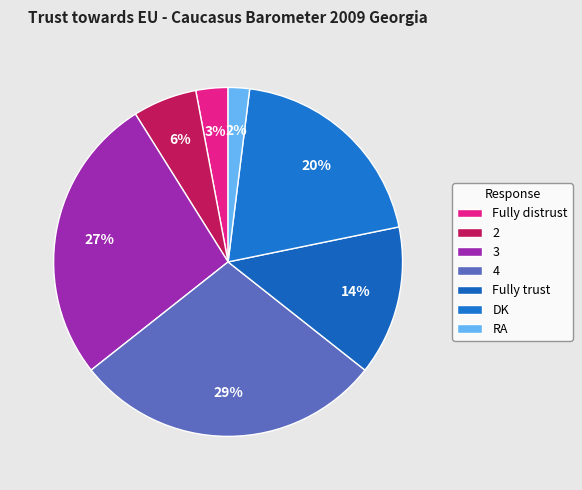

How many slices are in this pie chart?

7